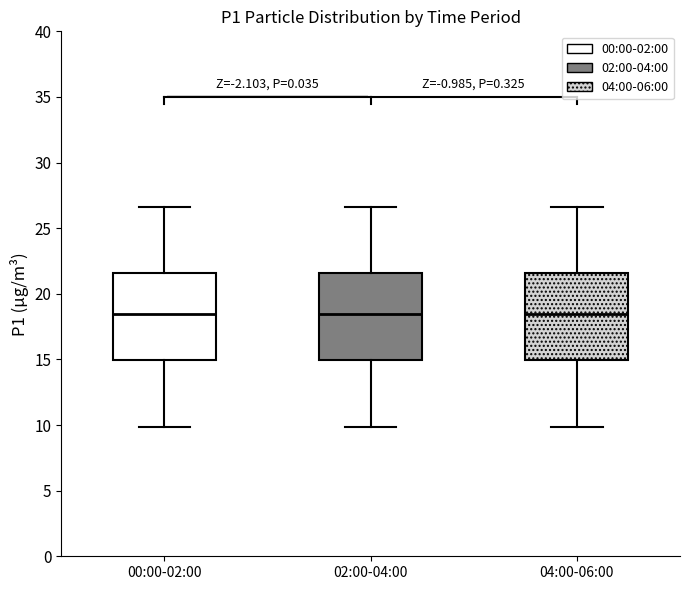

Reading left to right, transcribe this box plot: for each box, give where its median line is, the range the box spans, and where its two whiskers end, as read against the y-axis. The values are not printed on the chart, so give them approximately, as read against the axis.

00:00-02:00: median 18.5, box 15.0 to 21.5, whiskers 10.0 to 26.5
02:00-04:00: median 18.5, box 15.0 to 21.5, whiskers 10.0 to 26.5
04:00-06:00: median 18.5, box 15.0 to 21.5, whiskers 10.0 to 26.5